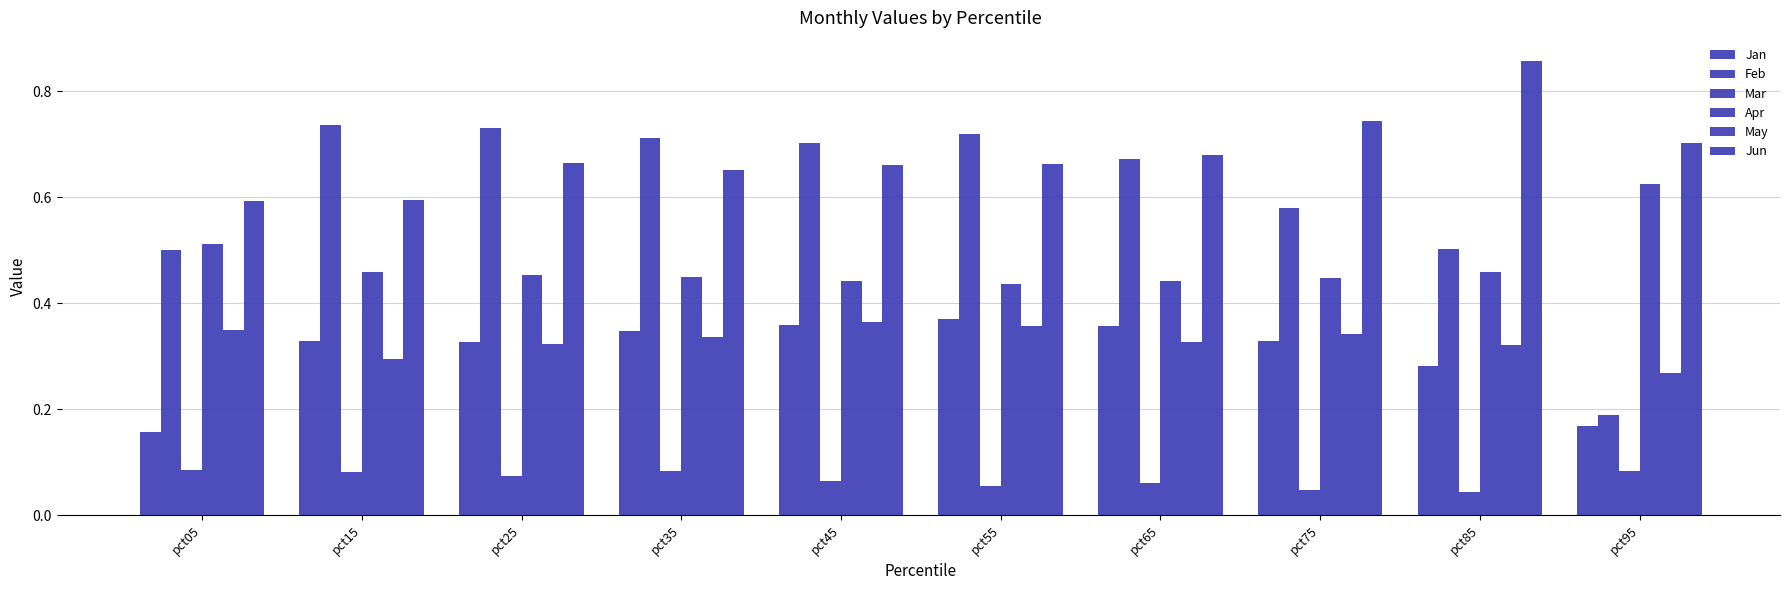

Does the chart contain stacked bars?

No